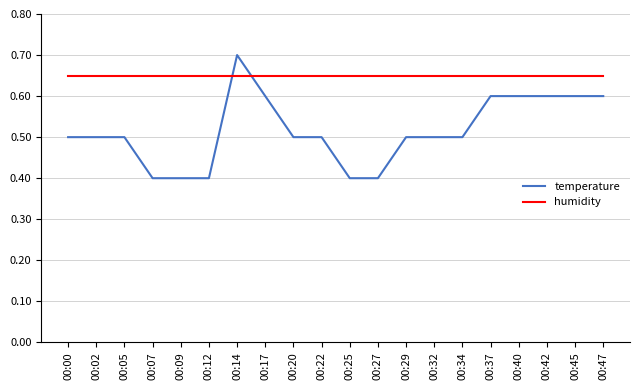

At which category does the chart reach its peak across all series?

00:14